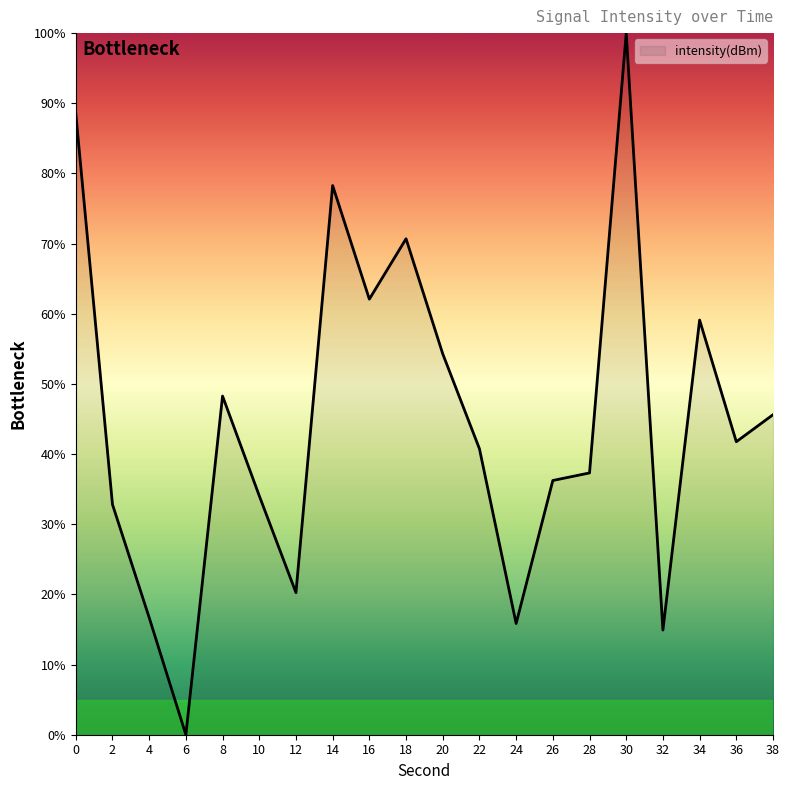

At which category does the chart reach its peak across all series?

30